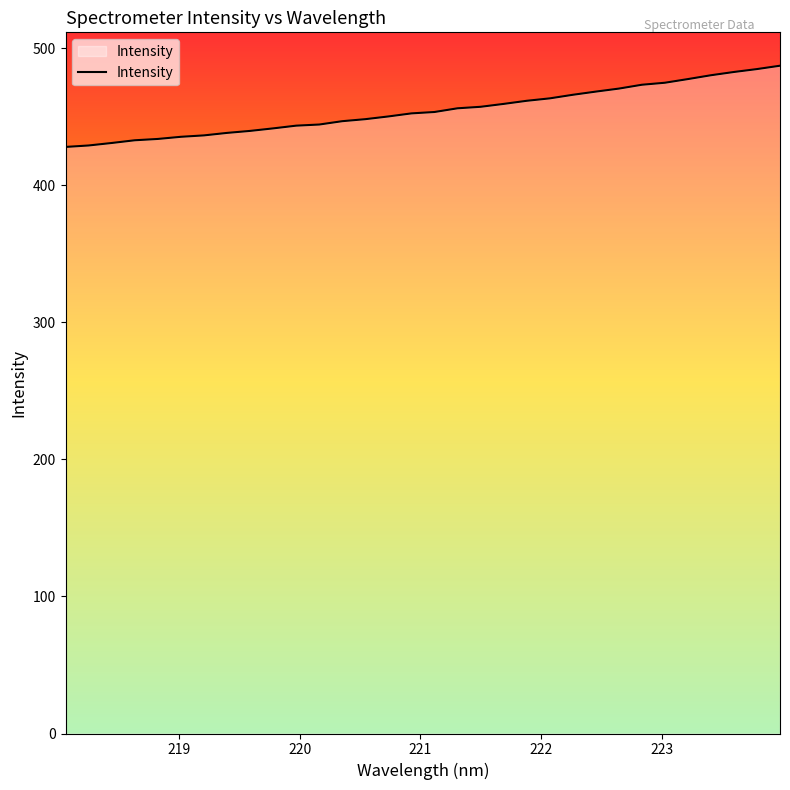

What is the maximum value shown in the chart?

487.1